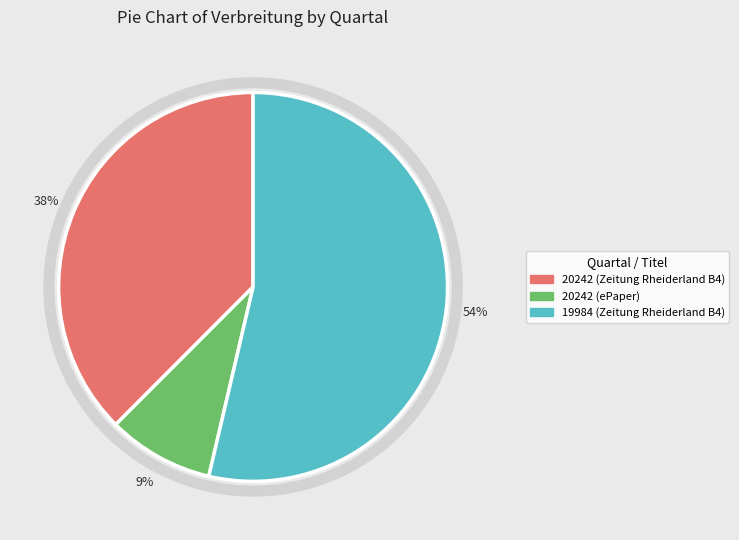

To the nearest percent, what portion does 20242 (ePaper) represent?

9%